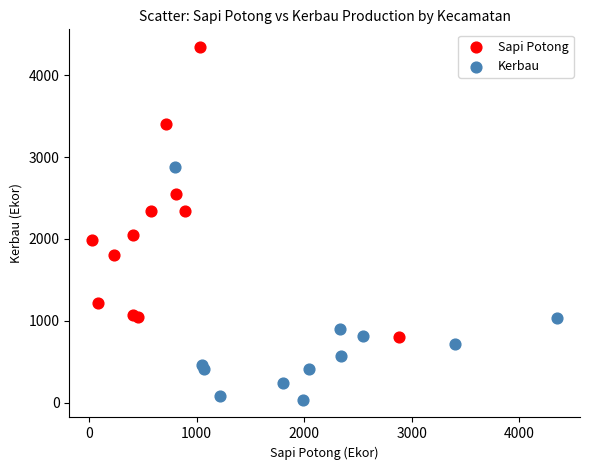

Which series reaches the minimum Y coordinate?

Kerbau